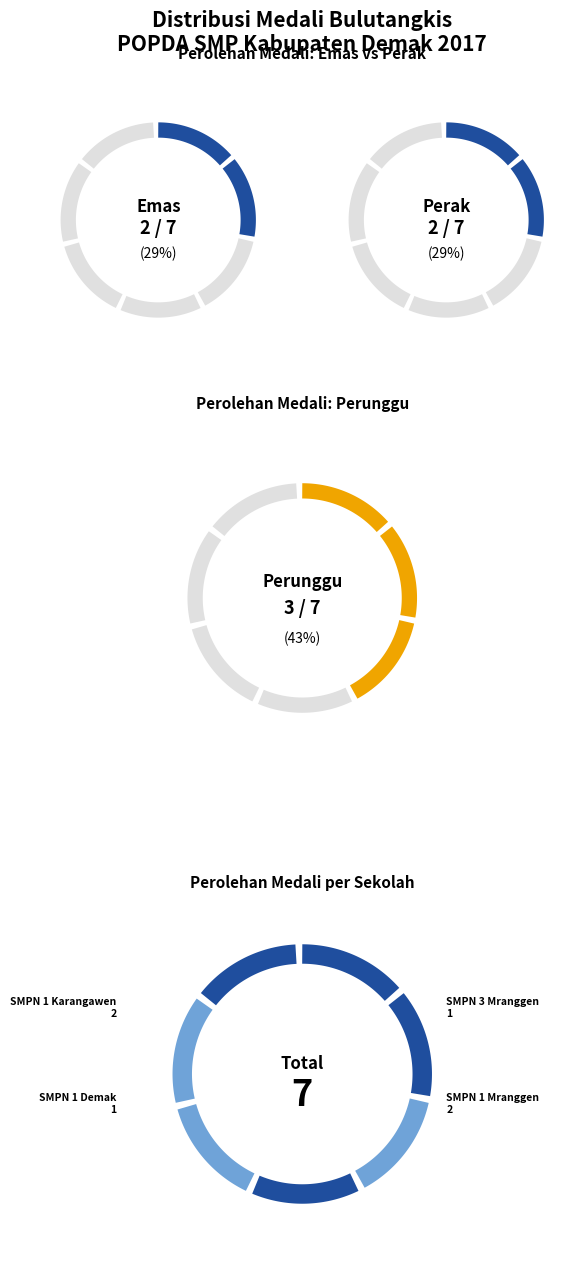

True or false: MTs Hidayatullah accounts for 1% of the total.

False